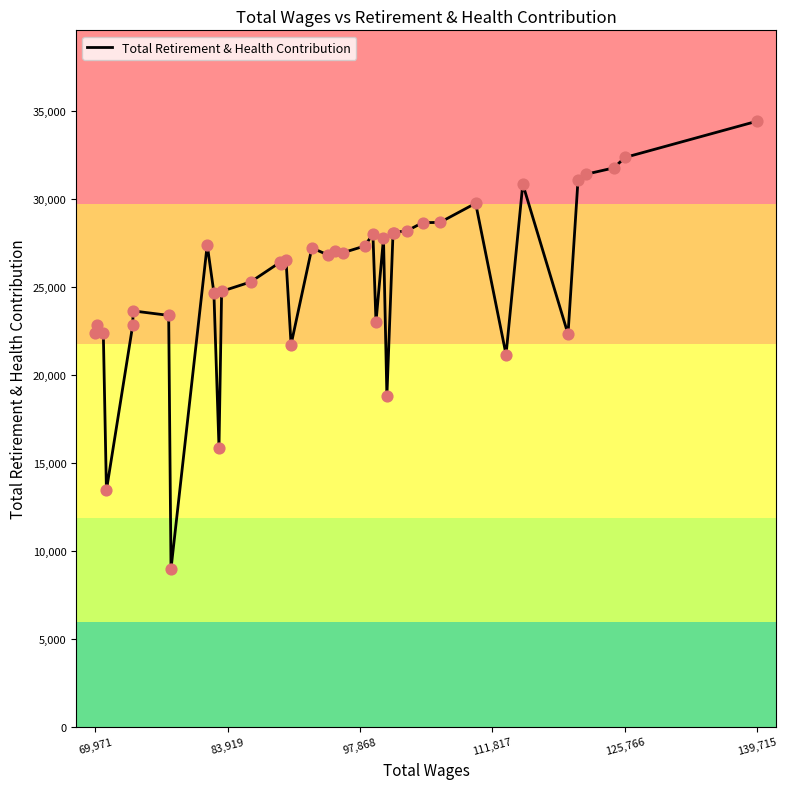

What is the difference between the maximum and minimum values?

25454